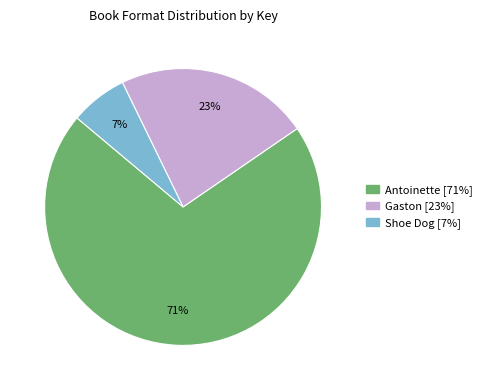

Does any single category account for the majority?

Yes